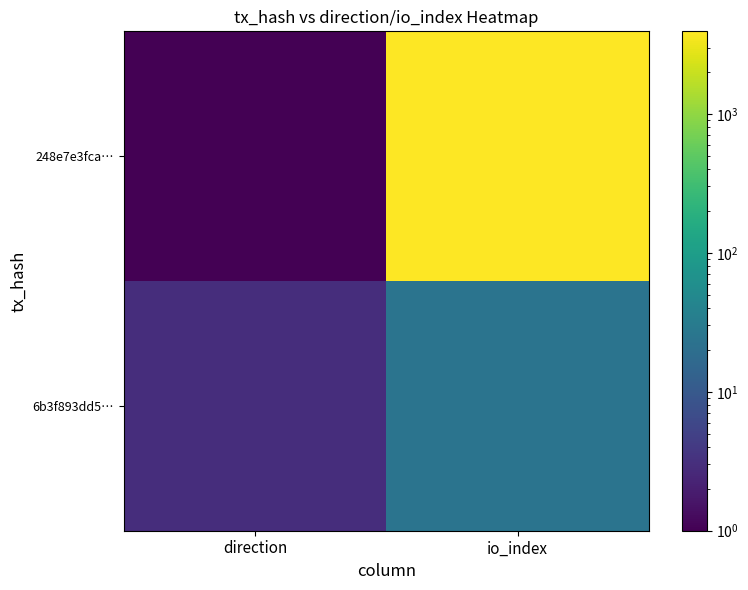

What is the difference between the highest and lowest values at direction?

2